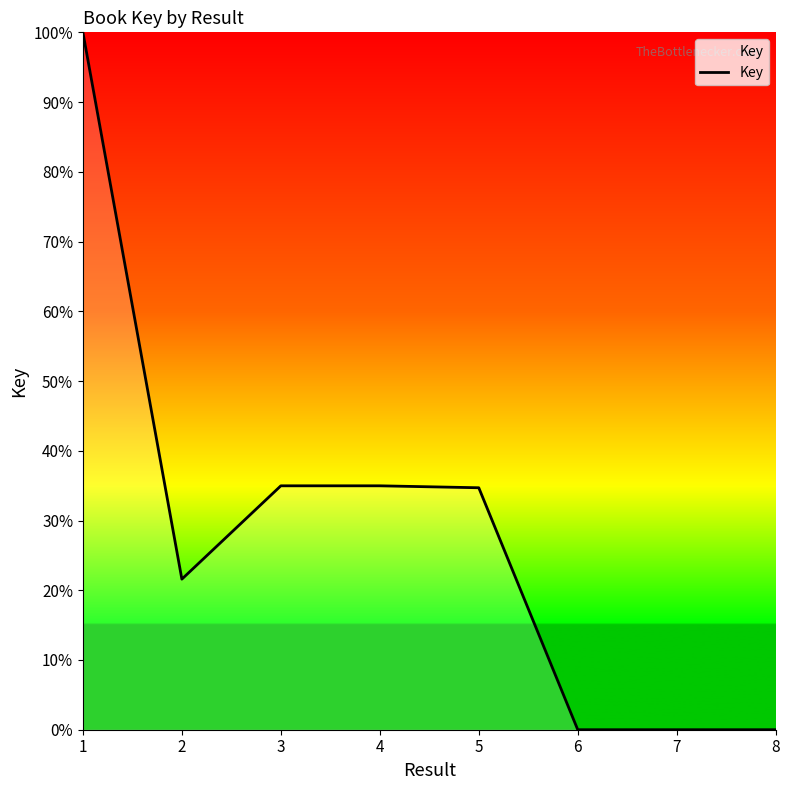

True or false: the data has more than 0 interior local peaks.

True